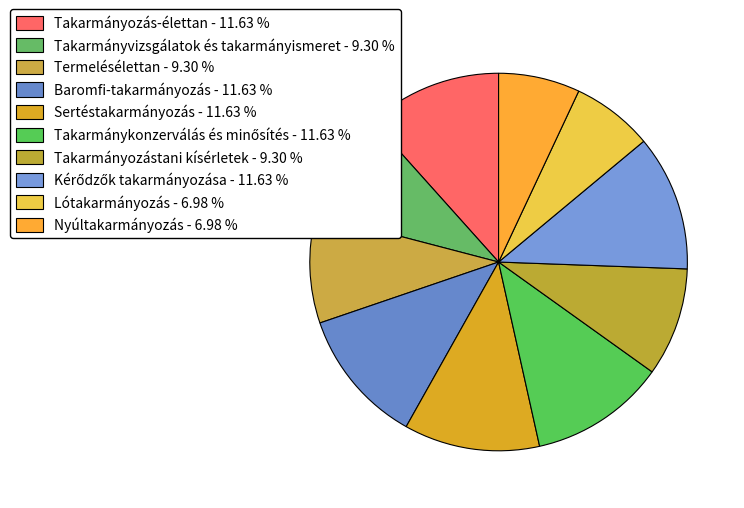

To the nearest percent, what percentage of the pie is Termelésélettan?

9%